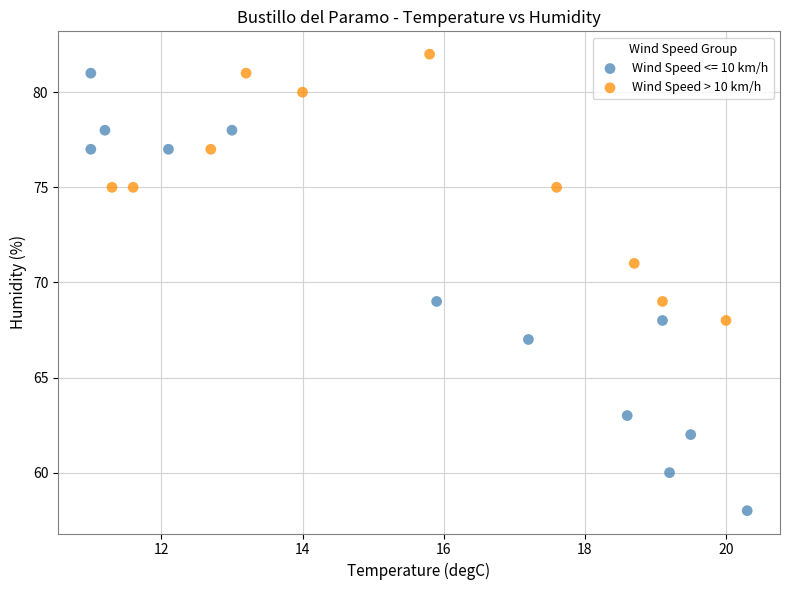

Which series has the widest spread of Y values?

Wind Speed <= 10 km/h